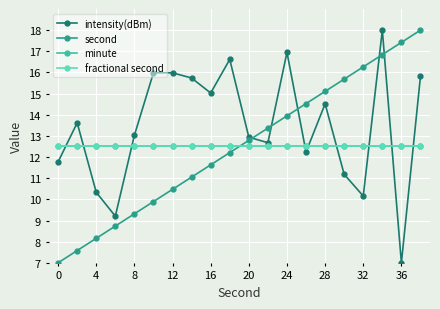

Is this an area chart (filled region under the line)?

No